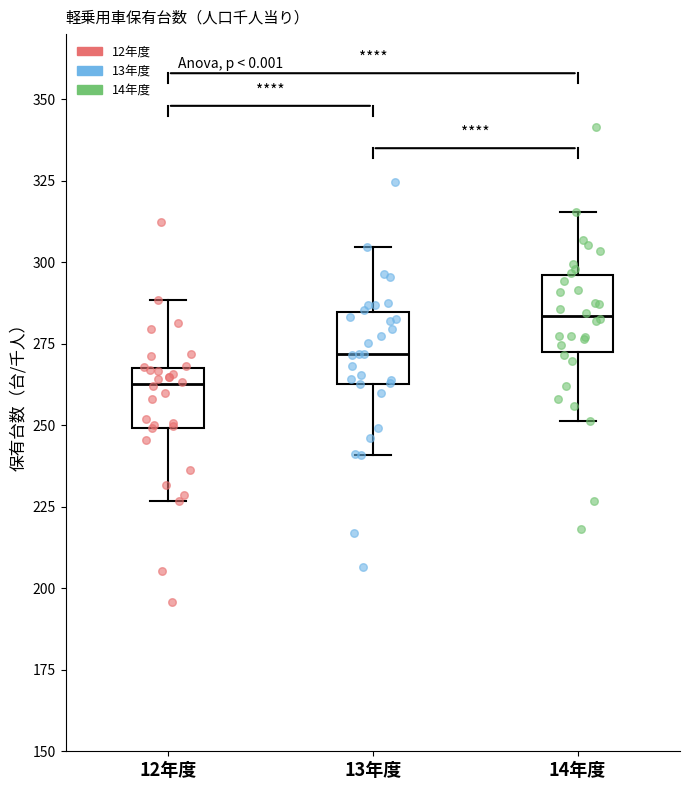

Reading left to right, transcribe this box plot: for each box, give where its median line is, the range the box spans, and where its two whiskers end, as read against the y-axis. The values are not printed on the chart, so give them approximately, as read against the axis.

12年度: median 265, box 250 to 270, whiskers 225 to 290
13年度: median 270, box 265 to 285, whiskers 240 to 305
14年度: median 285, box 270 to 295, whiskers 250 to 315